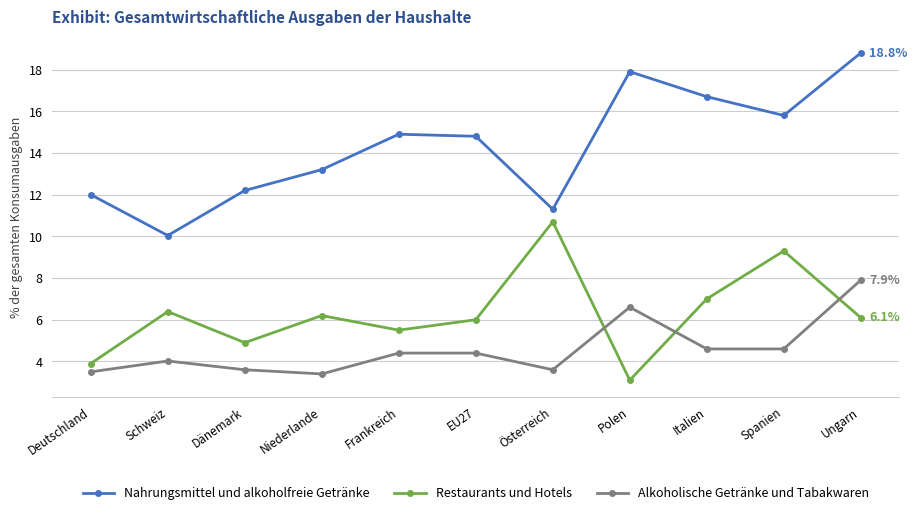

What is the value of the Nahrungsmittel und alkoholfreie Getränke point at the 3rd from the left?

12.2